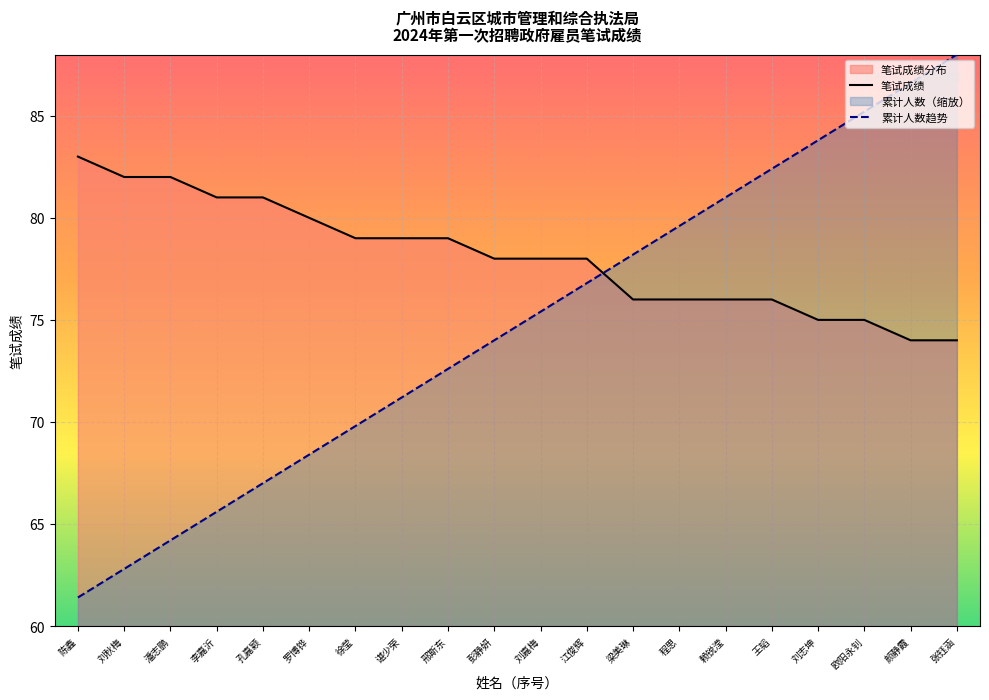

Is it true that 笔试成绩 equals 75.0 at 刘志坤?

True